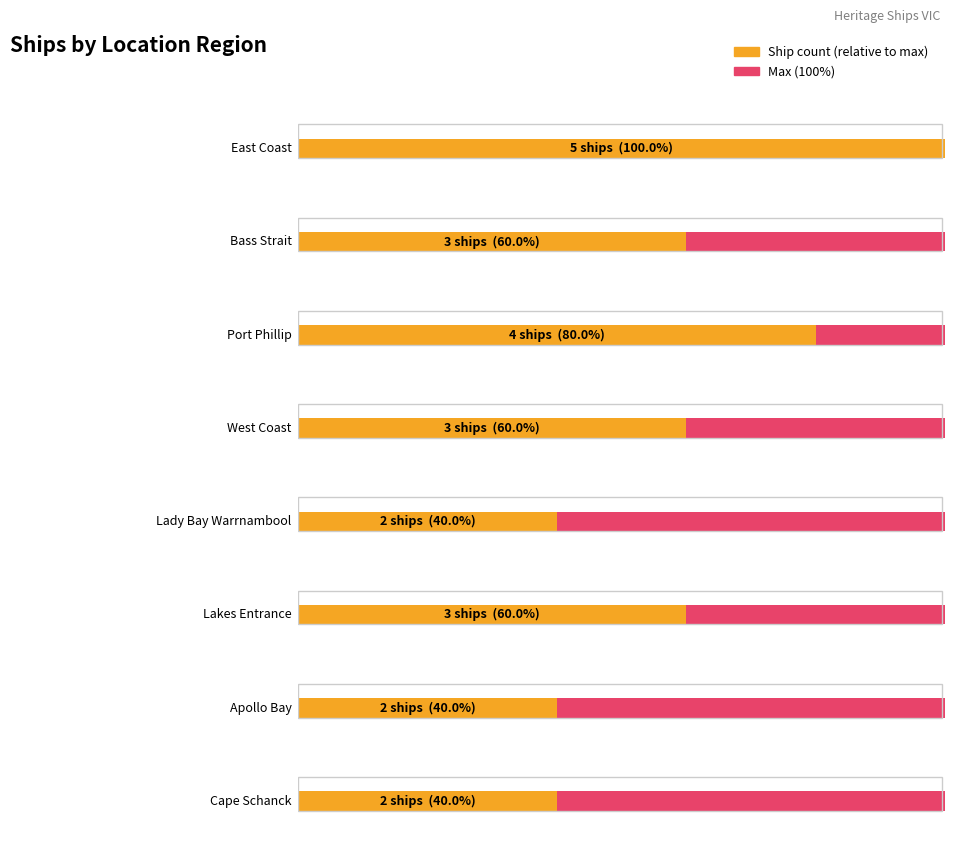

The chart shows a value of 3 at West Coast. True or false?

True